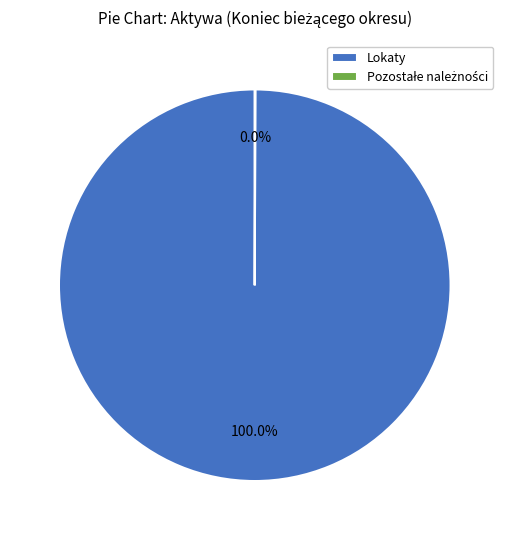

What is the largest slice in the pie chart?

Lokaty